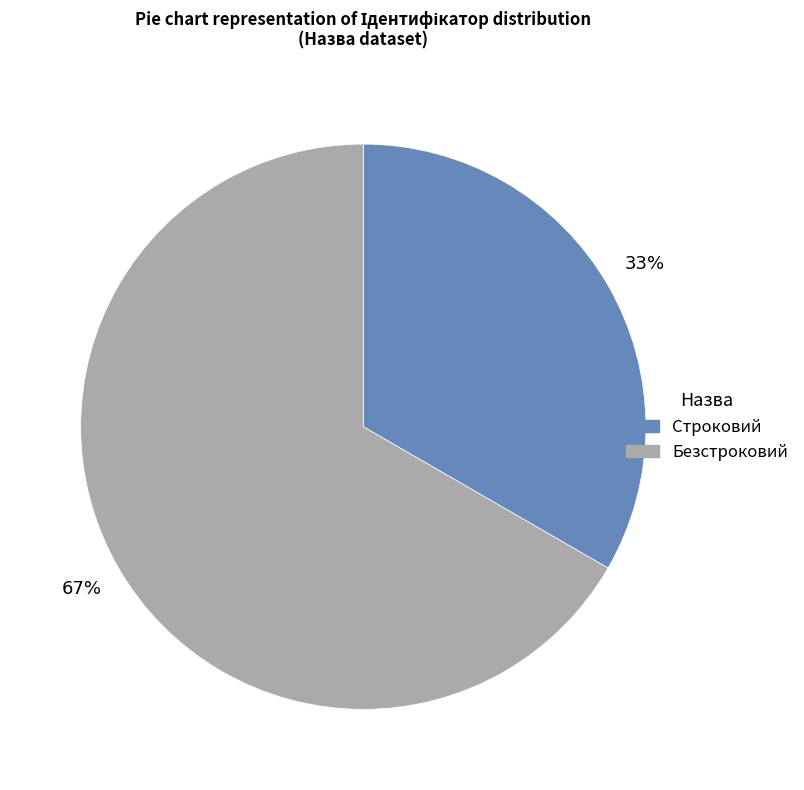

To the nearest percent, what is the average slice percentage?

50%